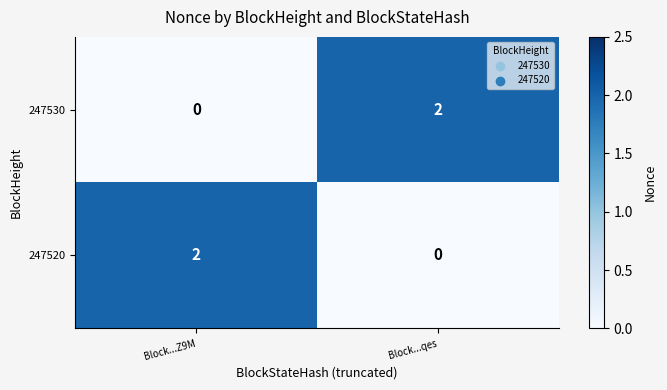

At Block...Z9M, list the series in order from smallest to largest.

247530, 247520